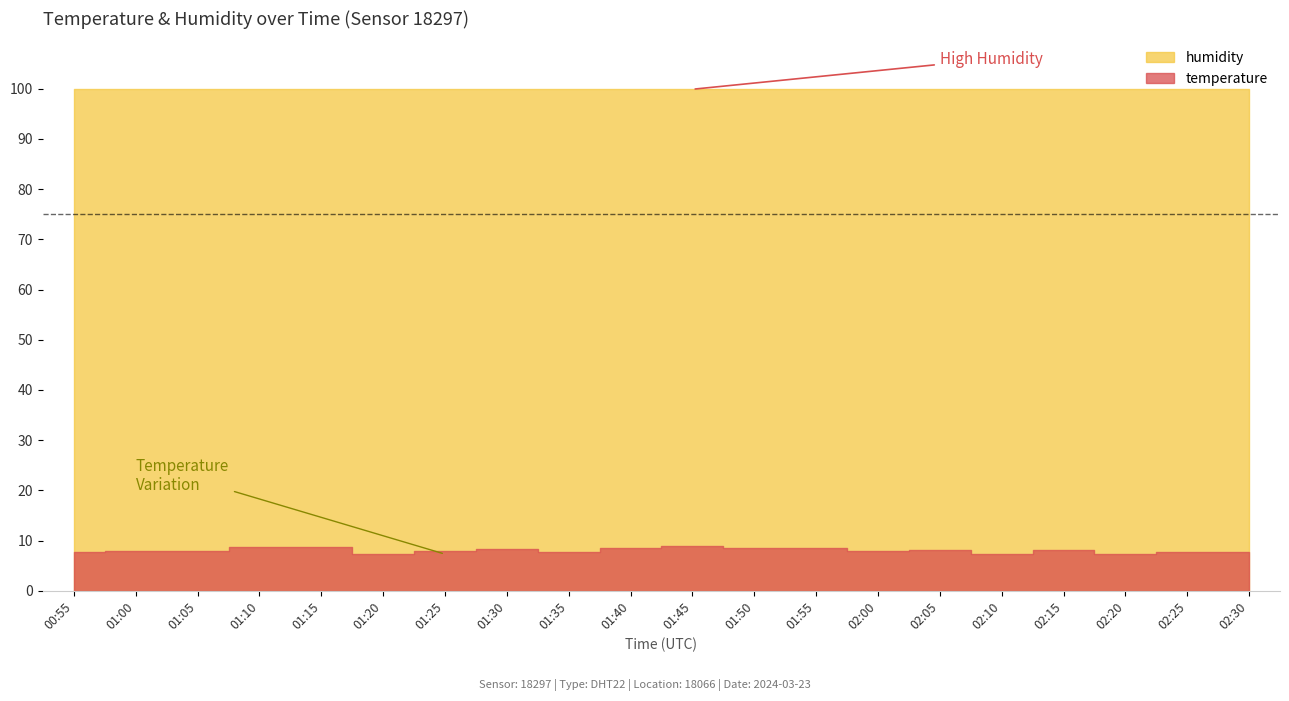

Which series has the largest total across all categories?

humidity